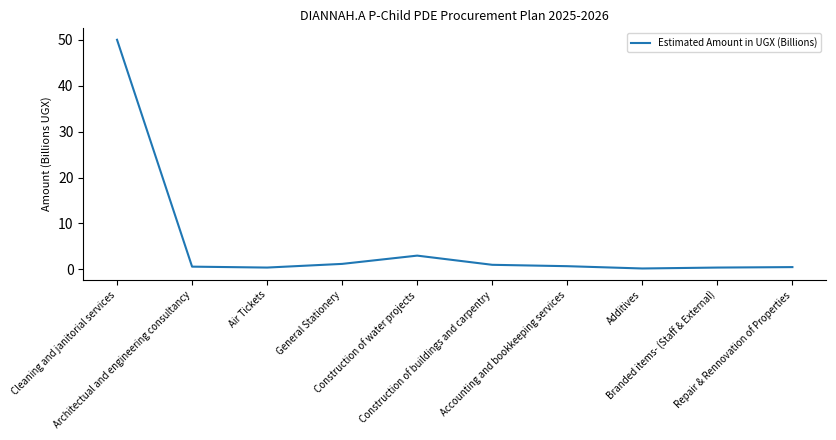

What is the change in value from Air Tickets to Repair & Rennovation of Properties?

+0.1